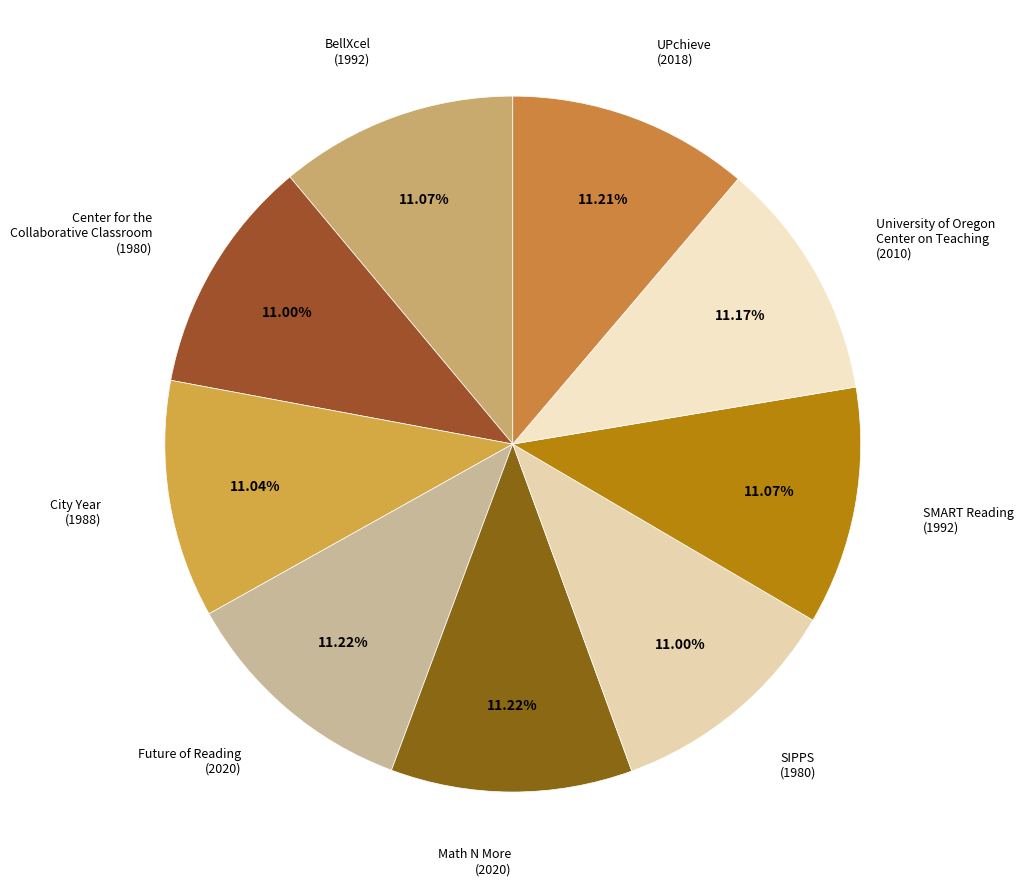

How many slices are in this pie chart?

9